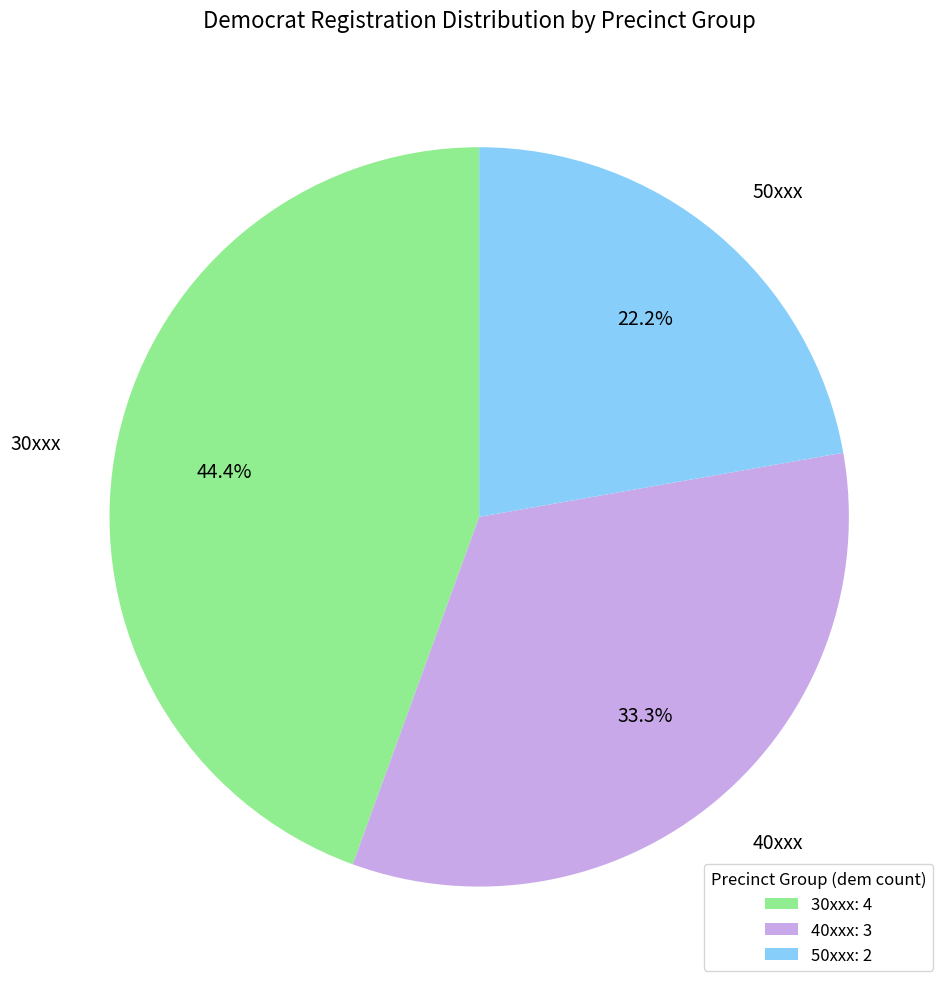

What is the total percentage of 40xxx and 30xxx?

77.8%